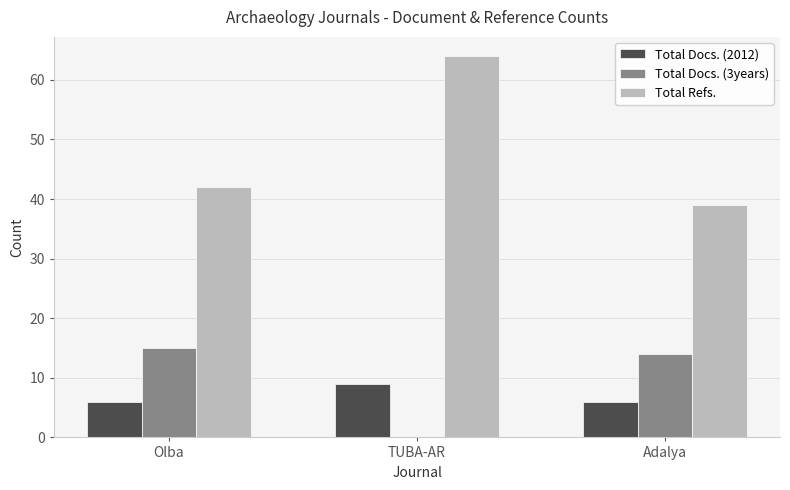

What is the sum of all Total Refs. values?

145